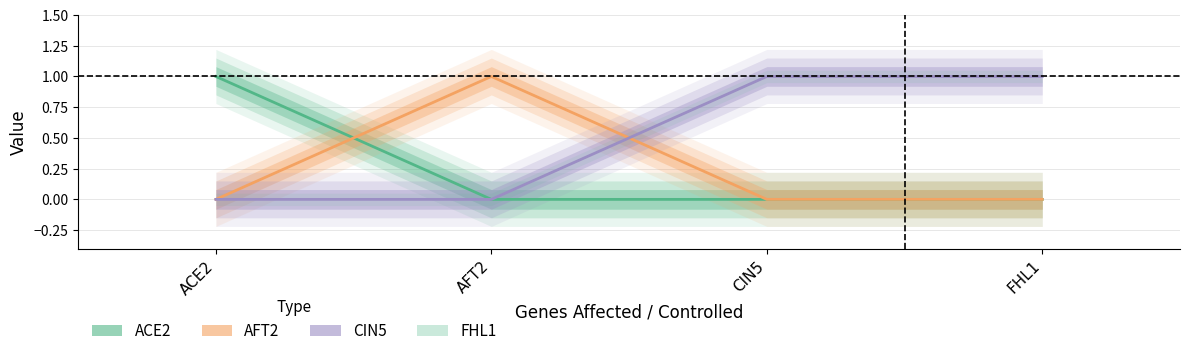

In AFT2, how many points are higher than both neighbors (excluding endpoints)?

1